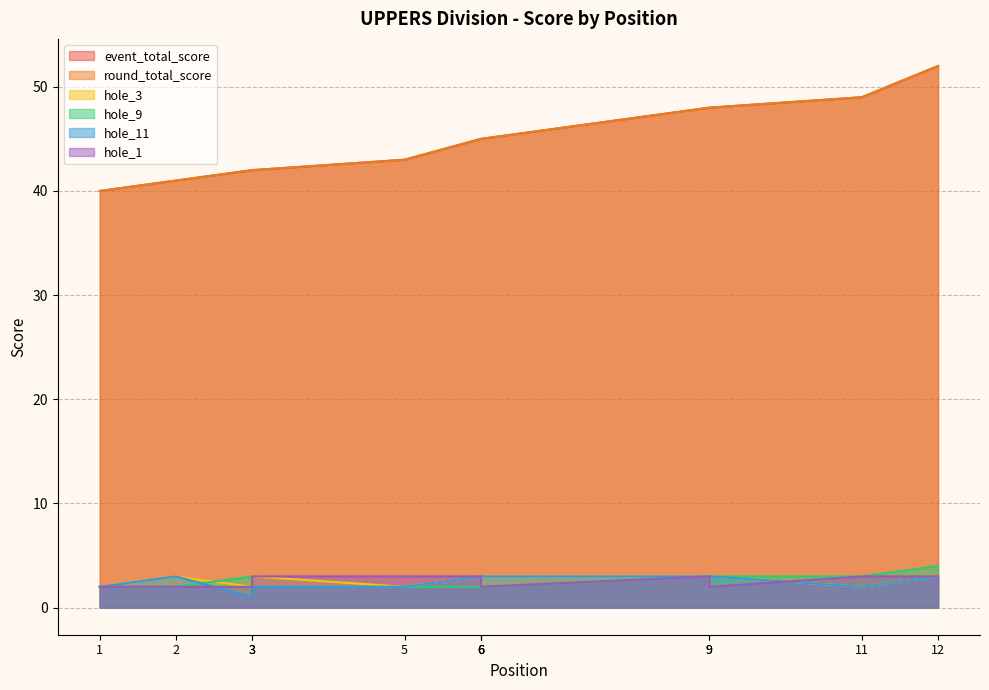

At which category is the sum across all series the highest?

12